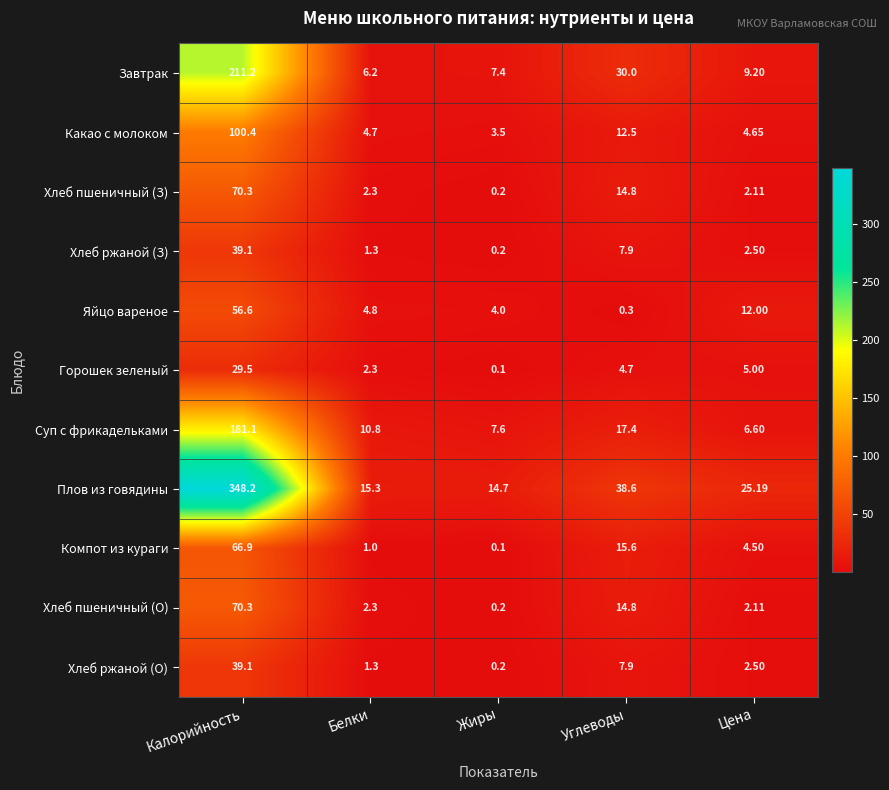

Rank the categories by Яйцо вареное value from highest to lowest.

Калорийность, Цена, Белки, Жиры, Углеводы